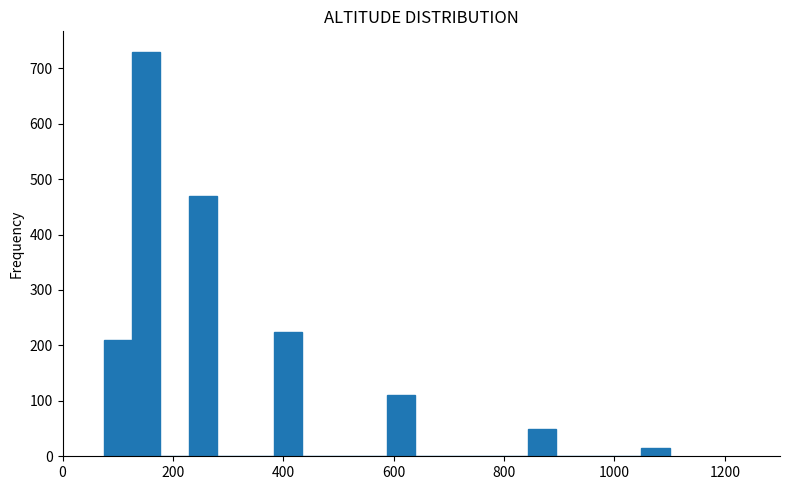

Around what value on the x-axis is the tallest bar? Give the approximate position of its centre, as read against the axis.

160